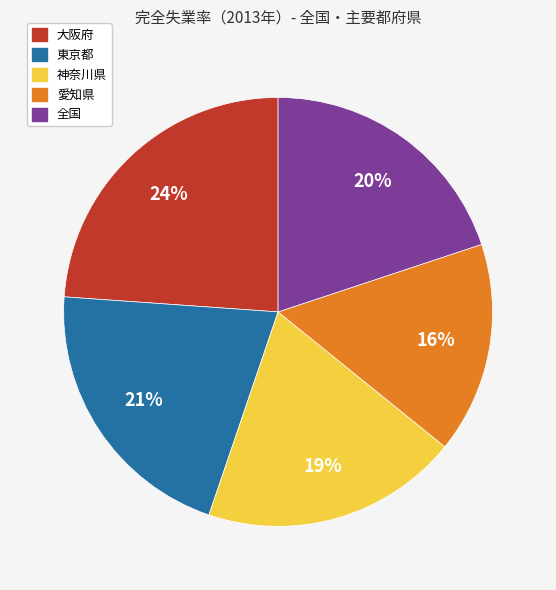

Do 愛知県 and 東京都 together represent more than half of the pie?

No